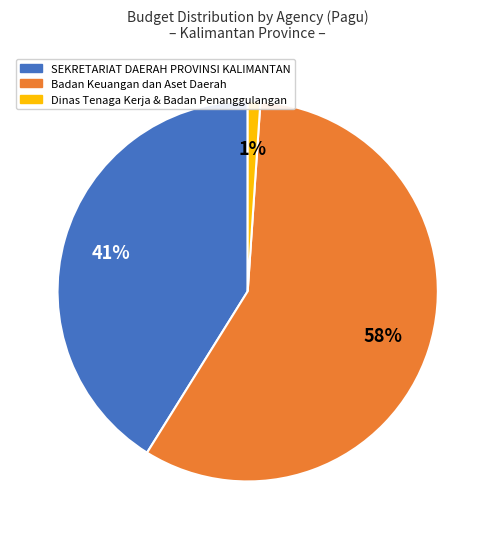

To the nearest percent, what is the average slice percentage?

33%